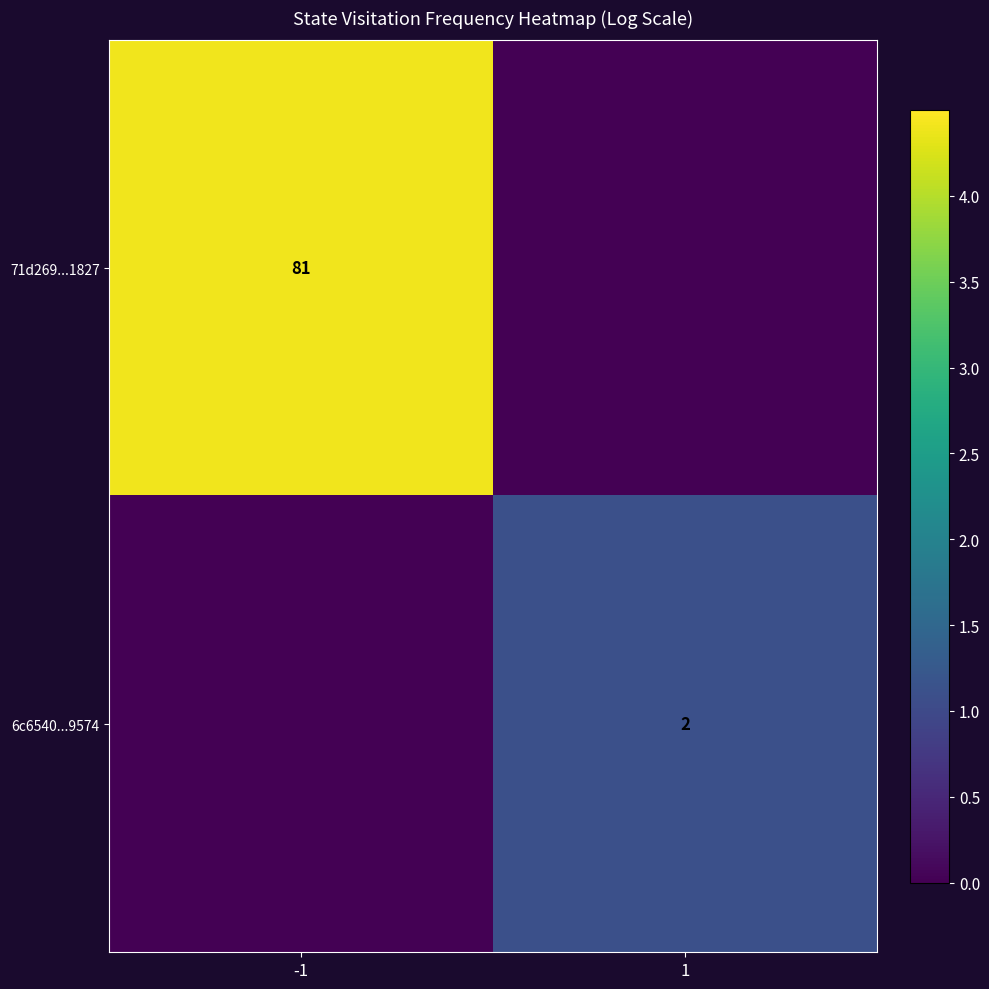

Where is 6c6540...9574 nearest to the value 0?

-1